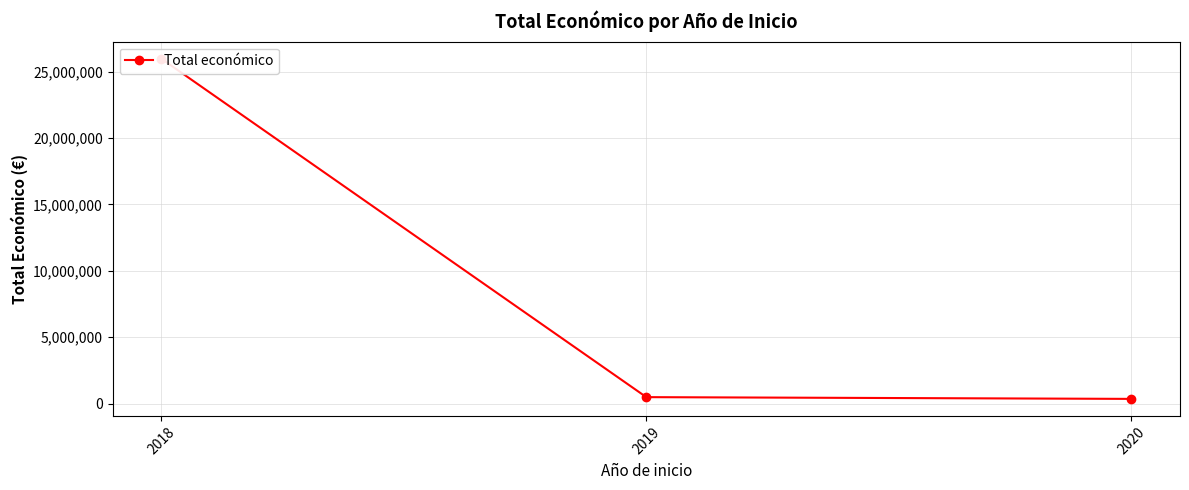

Which has a higher value, 2019 or 2020?

2019